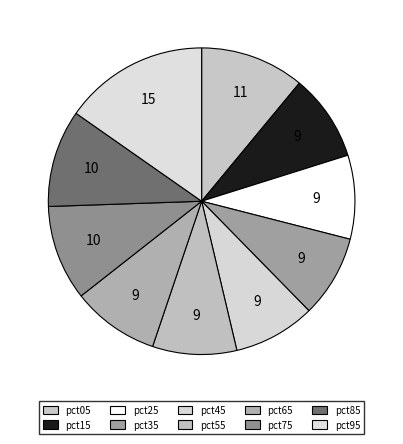

Count the number of slices in the pie.

10